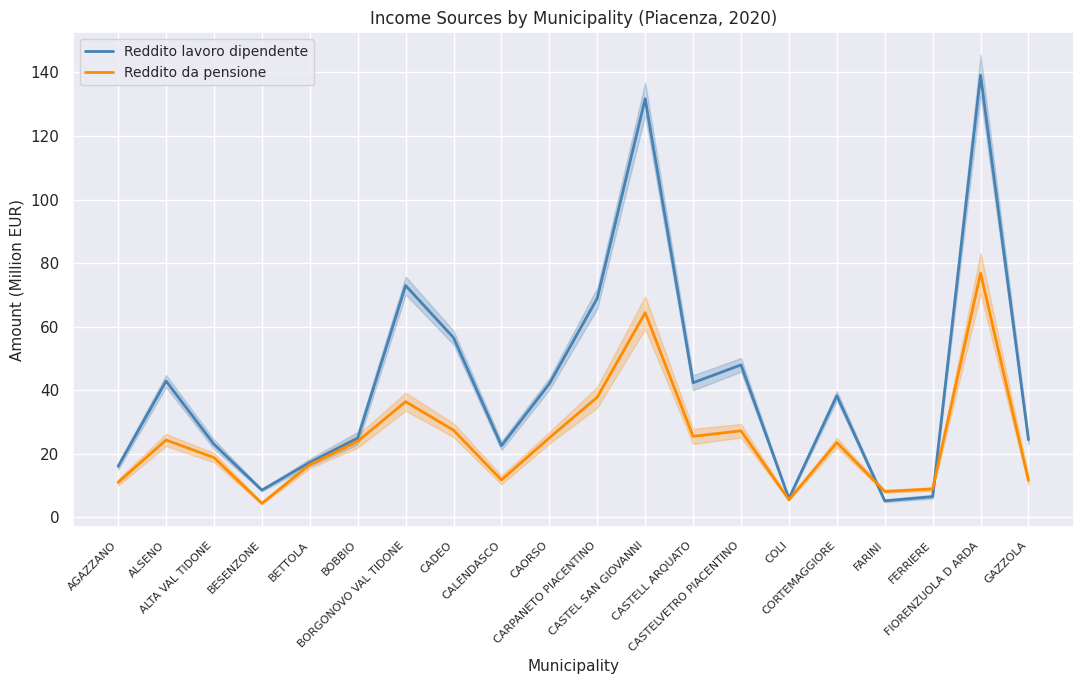

True or false: Reddito da pensione has a value of 37.8 at CARPANETO PIACENTINO.

True